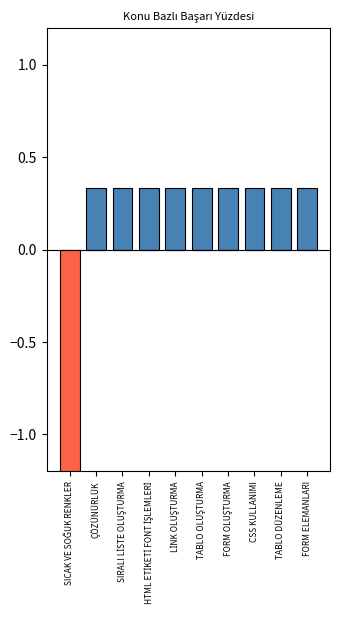

Reading left to right, list all the values displayed in this chart.

Pozitif: SICAK VE SOĞUK RENKLER=0.0	ÇÖZÜNÜRLÜK=0.3	SIRALI LİSTE OLUŞTURMA=0.3	HTML ETİKETİ FONT İŞLEMLERİ=0.3	LİNK OLUŞTURMA=0.3	TABLO OLUŞTURMA=0.3	FORM OLUŞTURMA=0.3	CSS KULLANIMI=0.3	TABLO DÜZENLEME=0.3	FORM ELEMANLARI=0.3
Negatif: SICAK VE SOĞUK RENKLER=-1.2	ÇÖZÜNÜRLÜK=0.0	SIRALI LİSTE OLUŞTURMA=0.0	HTML ETİKETİ FONT İŞLEMLERİ=0.0	LİNK OLUŞTURMA=0.0	TABLO OLUŞTURMA=0.0	FORM OLUŞTURMA=0.0	CSS KULLANIMI=0.0	TABLO DÜZENLEME=0.0	FORM ELEMANLARI=0.0